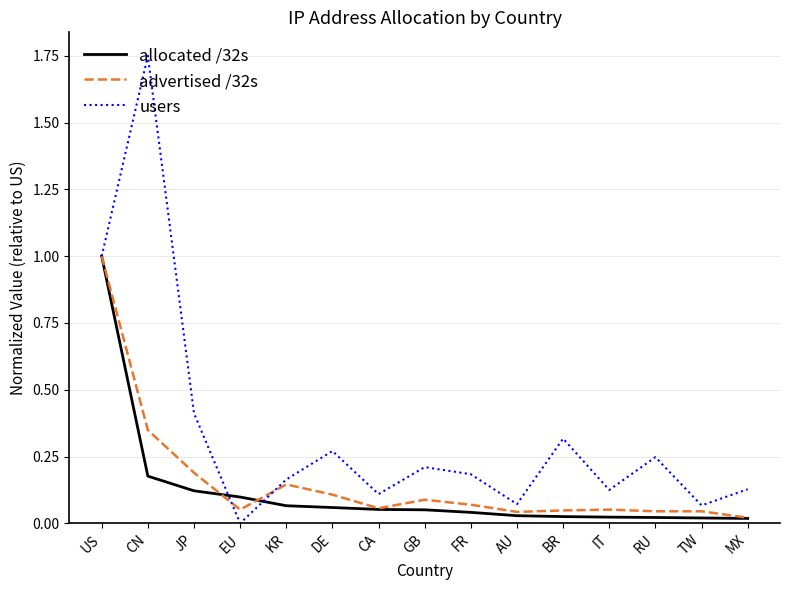

At BR, list the series in order from largest to smallest.

users, advertised /32s, allocated /32s